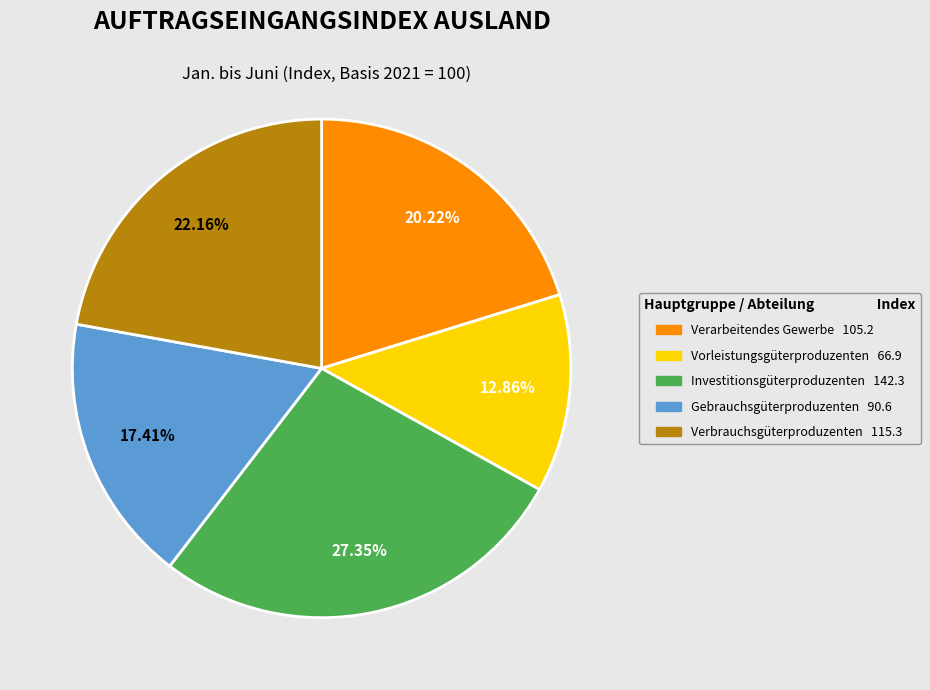

To the nearest percent, what is the combined percentage of Vorleistungsgüterproduzenten and Investitionsgüterproduzenten?

40%